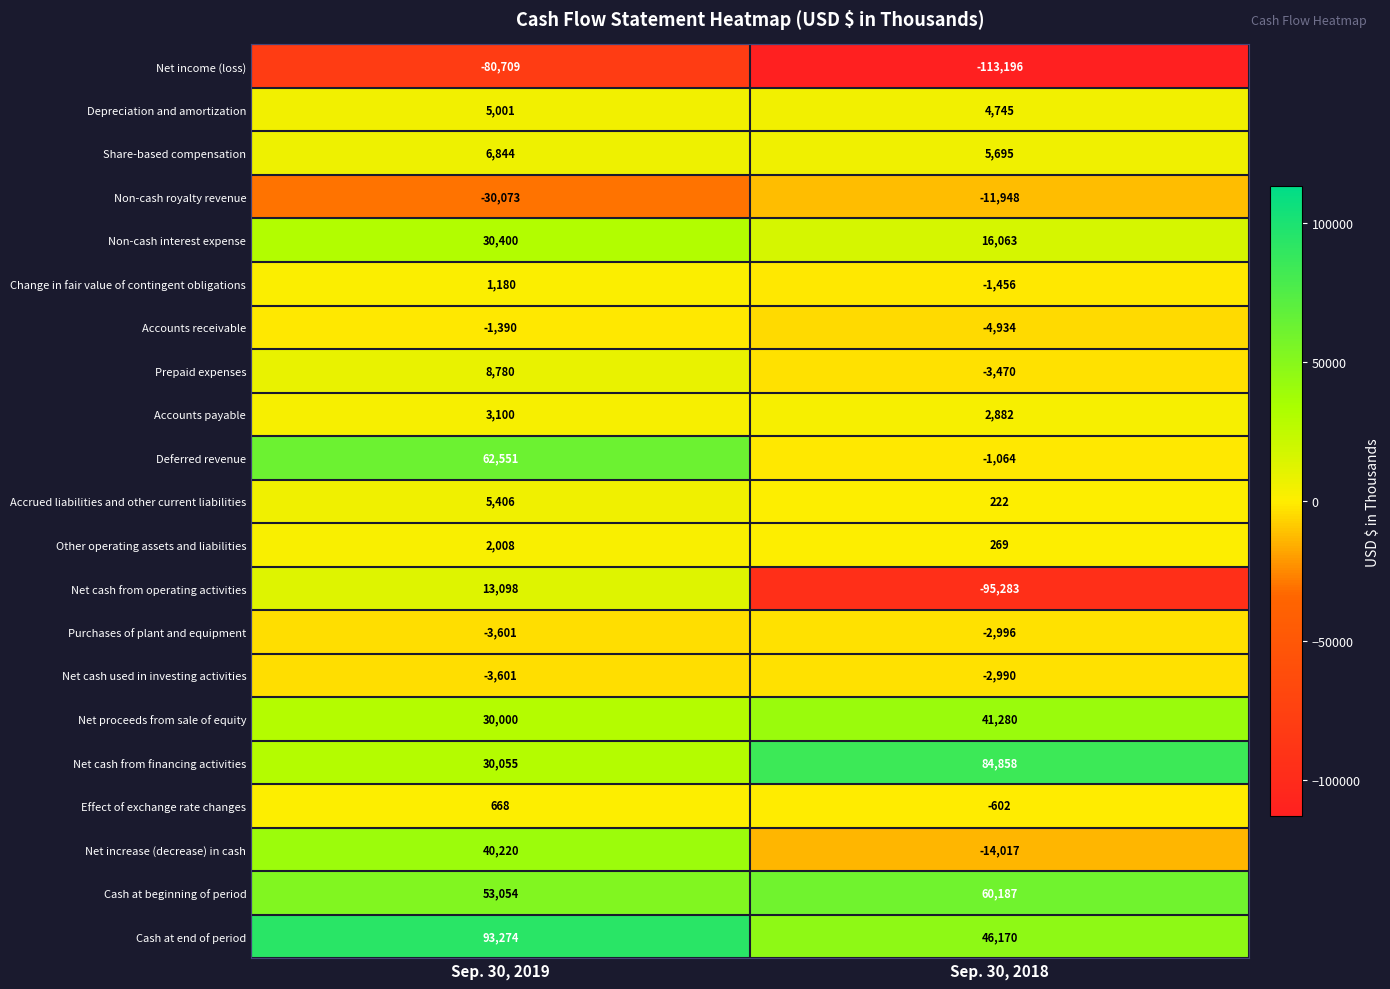

Between Sep. 30, 2019 and Sep. 30, 2018, which series saw the biggest shift?

Net cash from operating activities